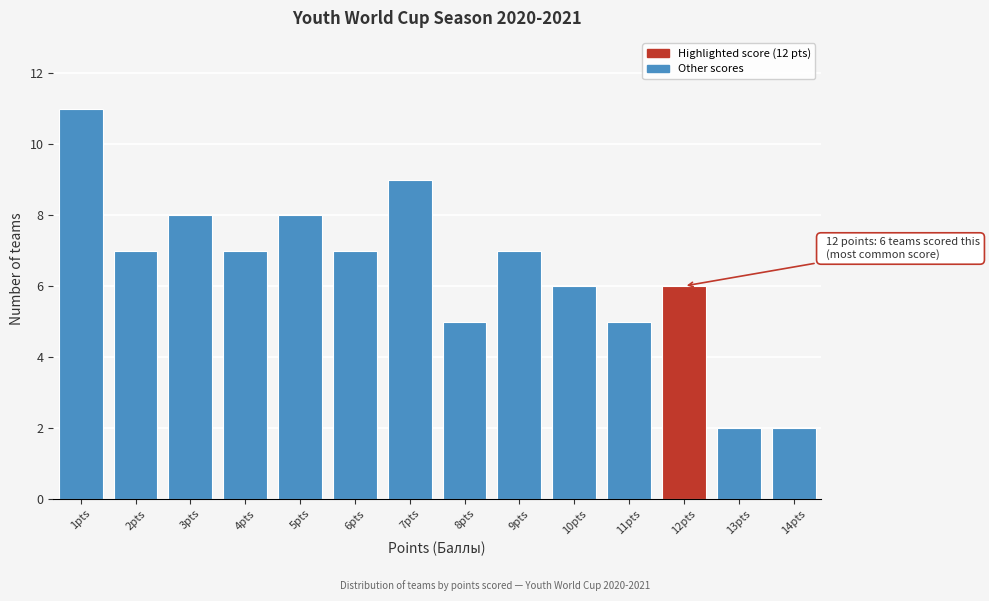

Reading left to right, extract all data points from this chart.

1pts=11	2pts=7	3pts=8	4pts=7	5pts=8	6pts=7	7pts=9	8pts=5	9pts=7	10pts=6	11pts=5	12pts=6	13pts=2	14pts=2